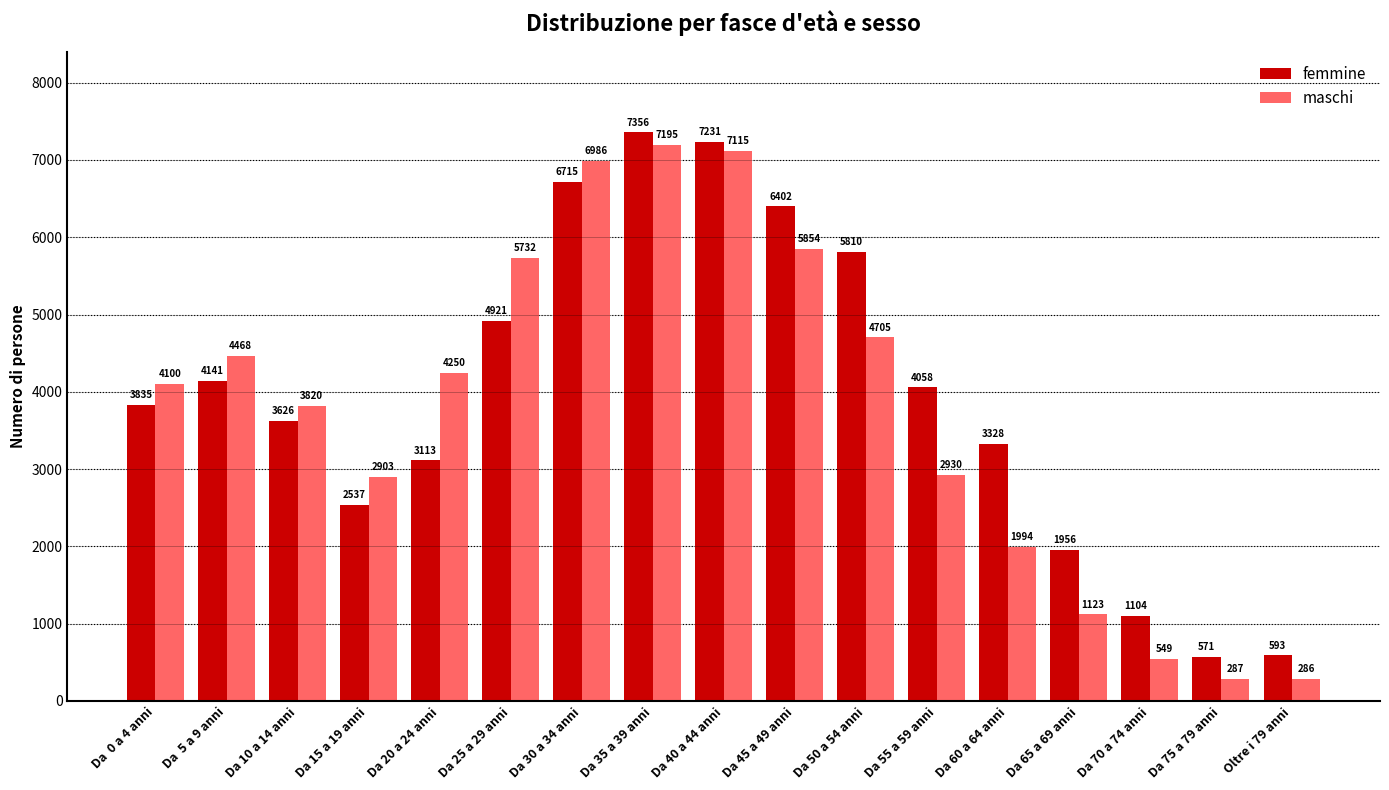

Rank the categories by femmine value from highest to lowest.

Da 35 a 39 anni, Da 40 a 44 anni, Da 30 a 34 anni, Da 45 a 49 anni, Da 50 a 54 anni, Da 25 a 29 anni, Da  5 a 9 anni, Da 55 a 59 anni, Da  0 a 4 anni, Da 10 a 14 anni, Da 60 a 64 anni, Da 20 a 24 anni, Da 15 a 19 anni, Da 65 a 69 anni, Da 70 a 74 anni, Oltre i 79 anni, Da 75 a 79 anni